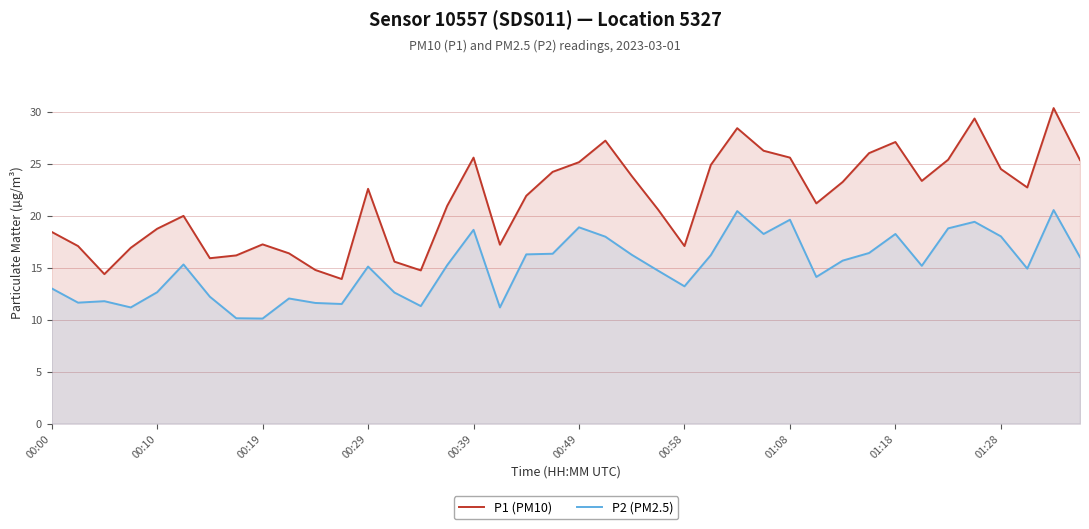

The value of P2 (PM2.5) at 01:18 is 6.7. True or false?

False